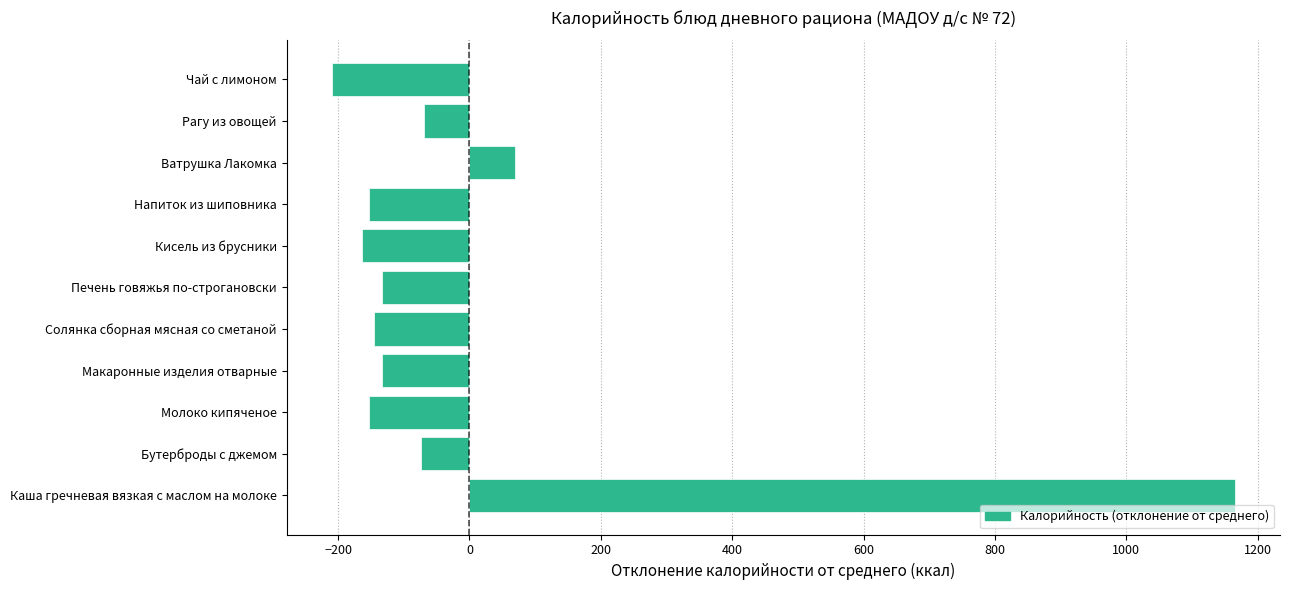

How many values are below -133?

7